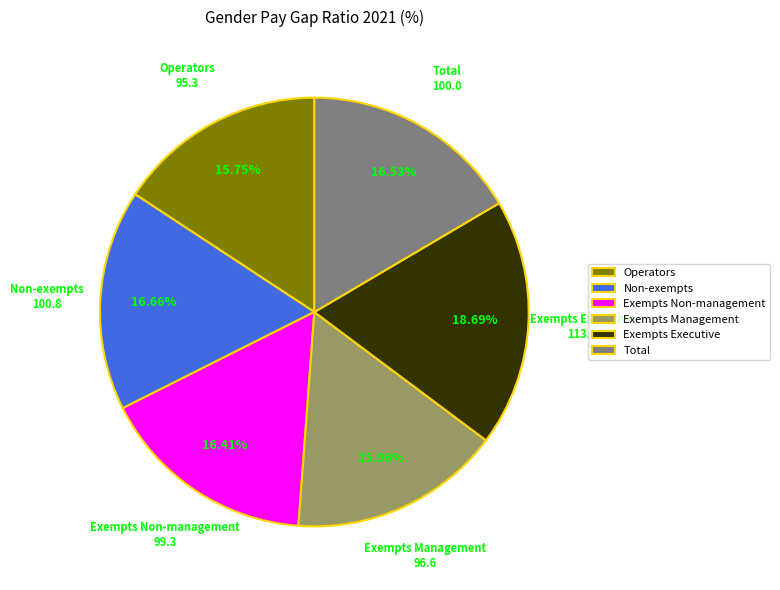

What percentage is NOT represented by Non-exempts?

83.3%